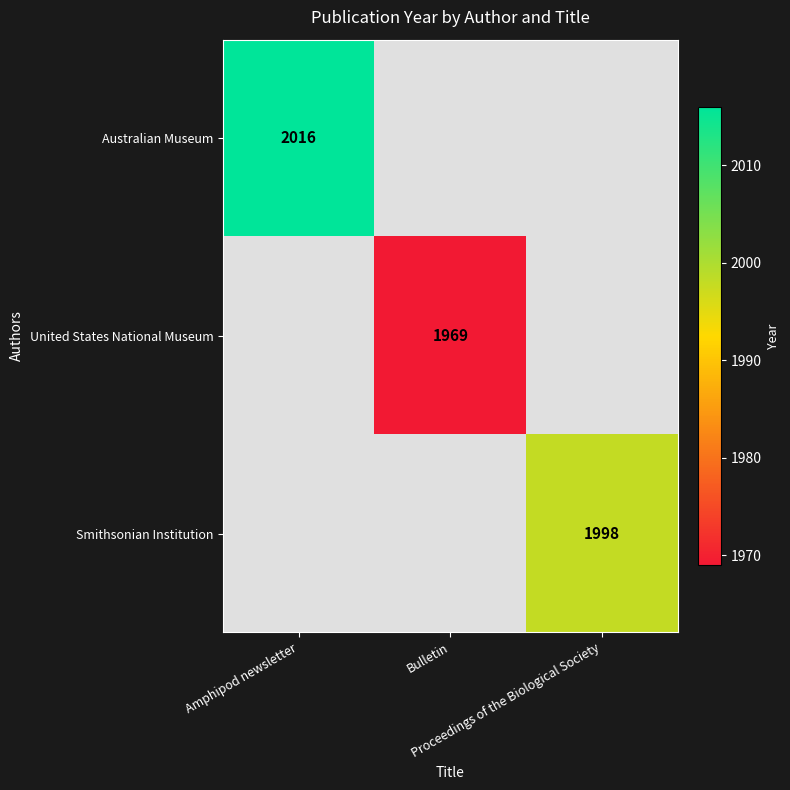

At how many categories does at least one series exceed 2012?

1